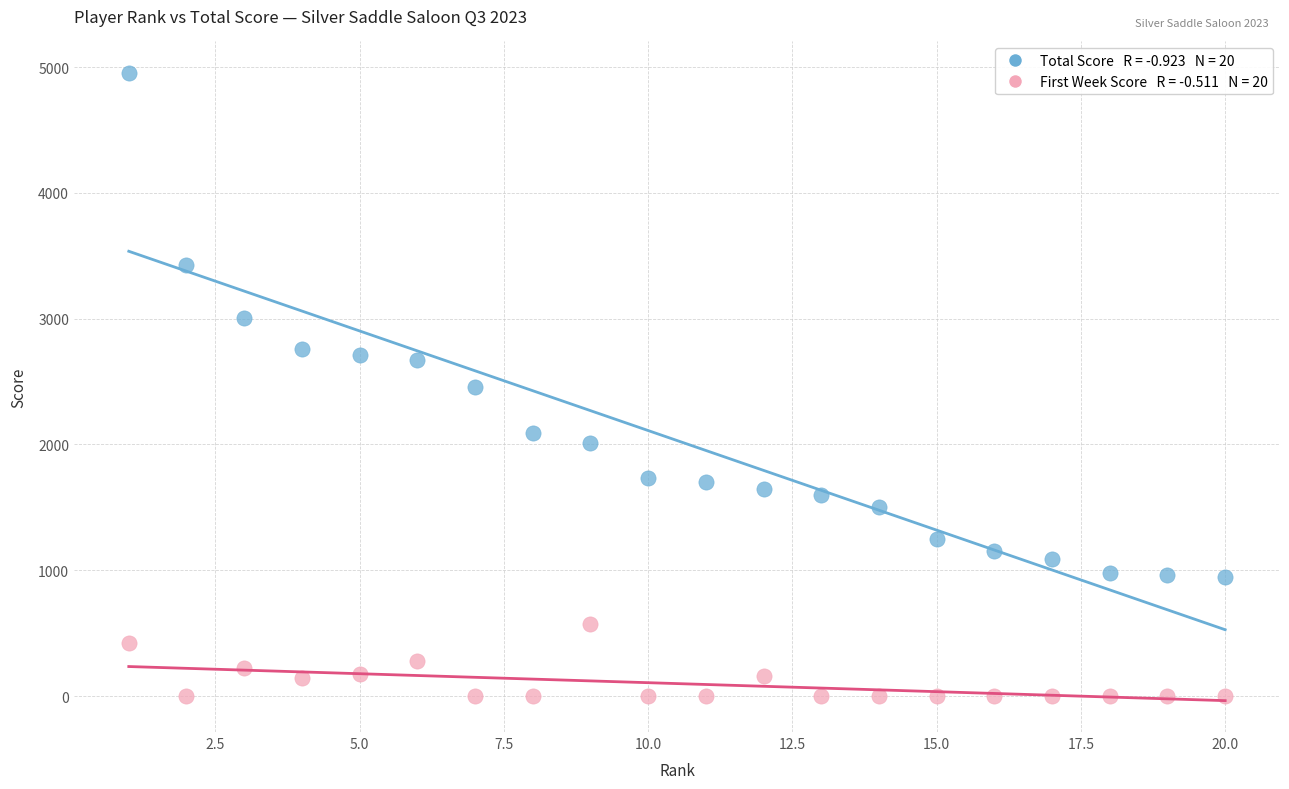

Across all data points, what is the range of X values (max minus min)?

19